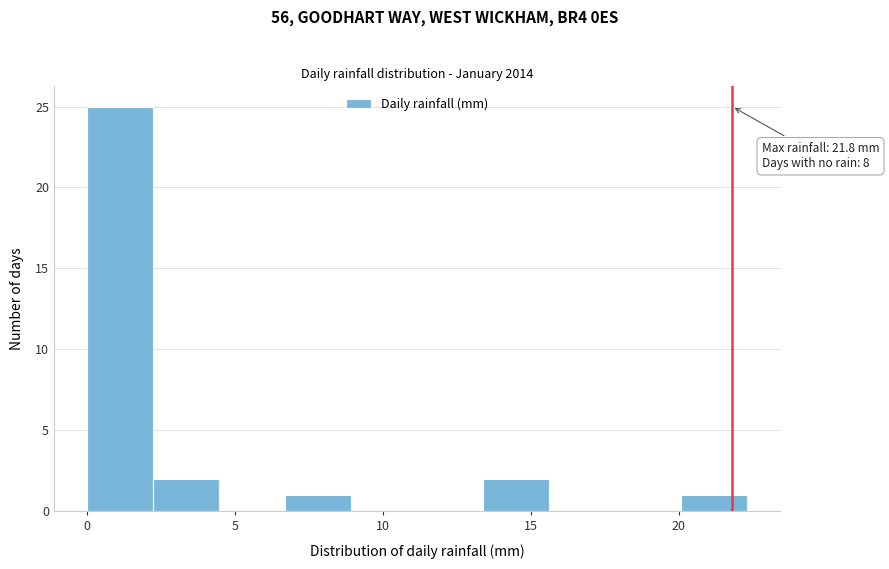

Which range on the x-axis has the tallest bar?

0.0 to 2.0